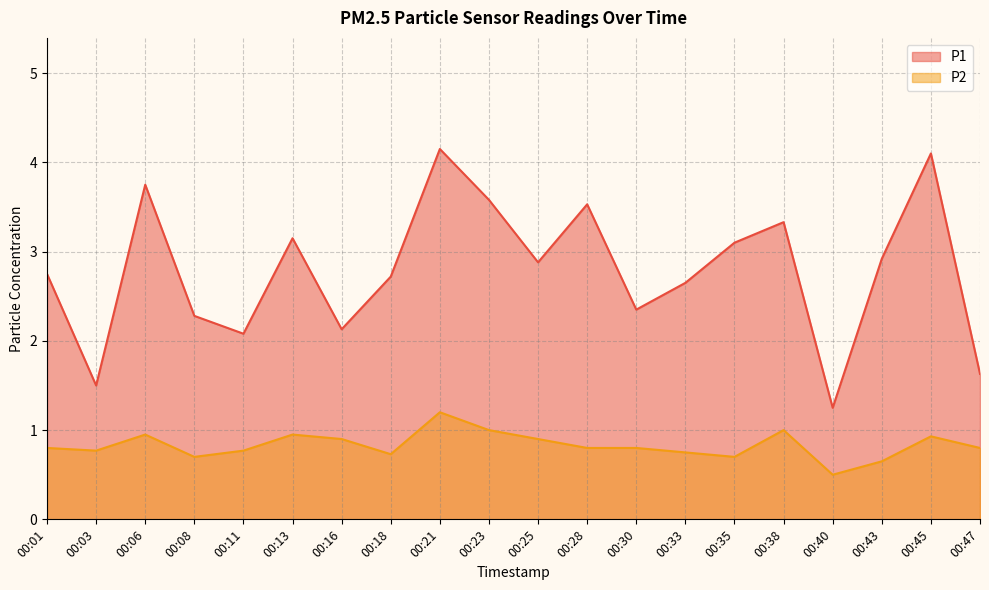

What is the value of the P2 point at the 14th from the left?

0.8